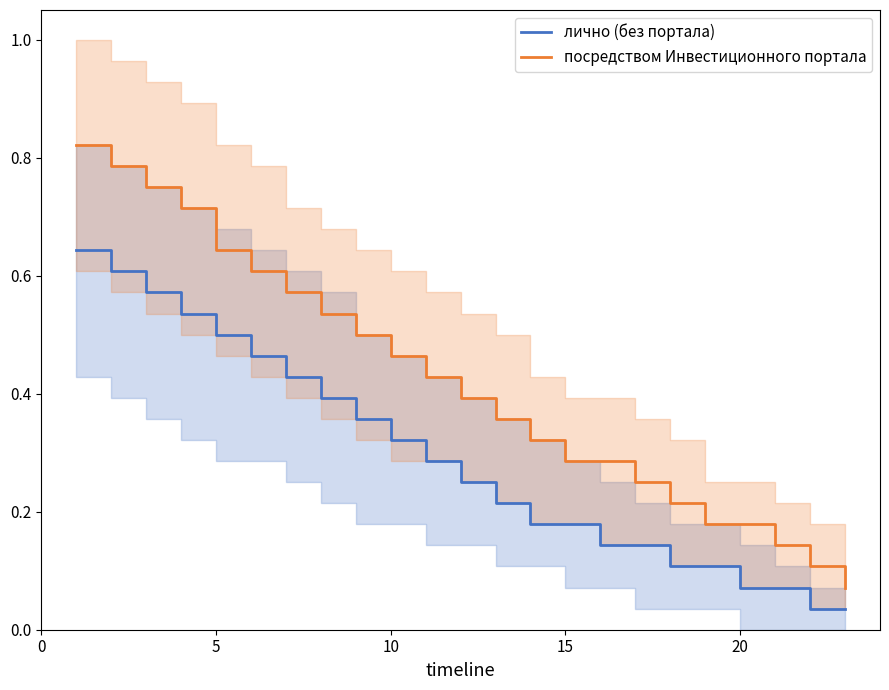

Is this an area chart (filled region under the line)?

No